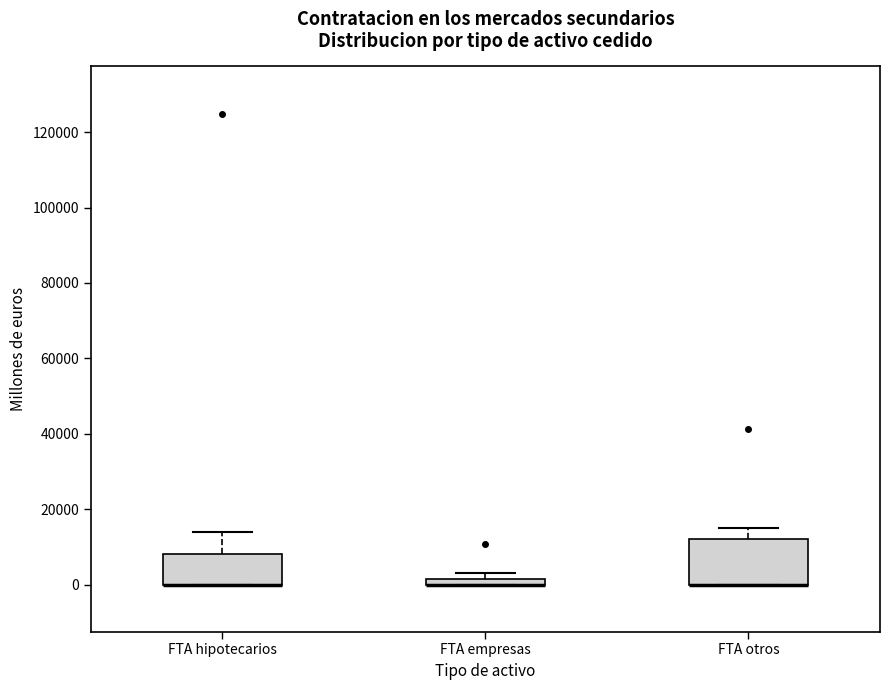

Comparing the boxes themselves (not the whiskers), which one is the tallest?

FTA otros